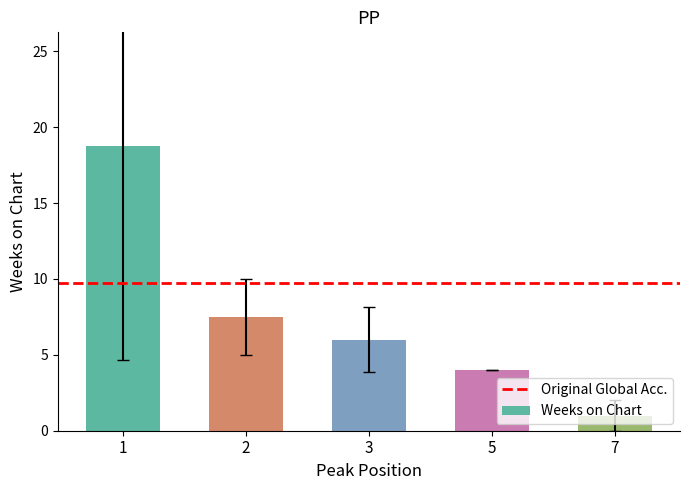

What is the ratio of the value at 3 to the value at 5?

1.5